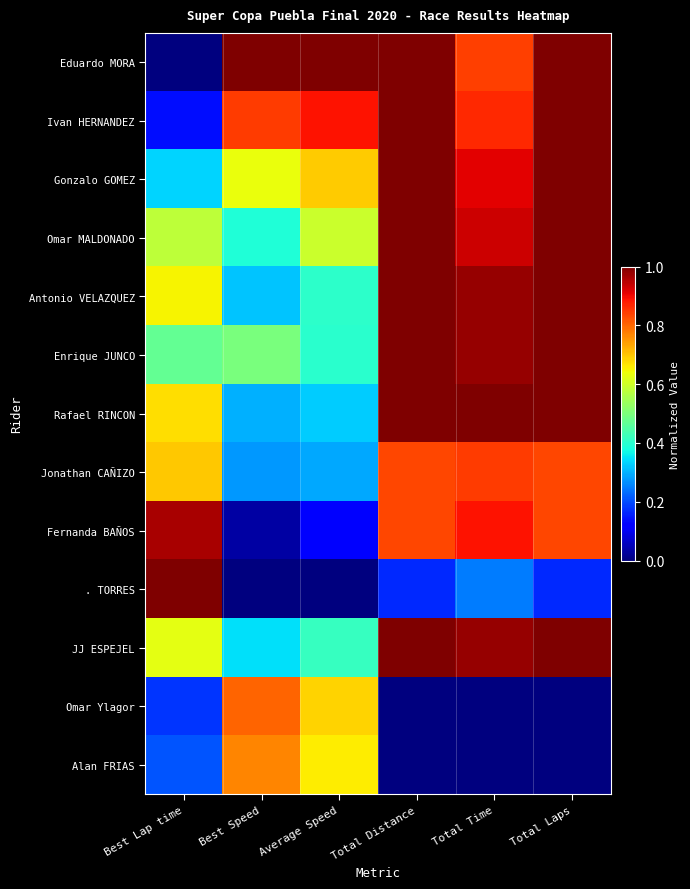

Reading left to right, transcribe all the data shown in this chart.

Eduardo MORA: Best Lap time=0.0	Best Speed=1.0	Average Speed=1.0	Total Distance=1.0	Total Time=0.8	Total Laps=1.0
Ivan HERNANDEZ: Best Lap time=0.1	Best Speed=0.8	Average Speed=0.9	Total Distance=1.0	Total Time=0.9	Total Laps=1.0
Gonzalo GOMEZ: Best Lap time=0.3	Best Speed=0.6	Average Speed=0.7	Total Distance=1.0	Total Time=0.9	Total Laps=1.0
Omar MALDONADO: Best Lap time=0.6	Best Speed=0.4	Average Speed=0.6	Total Distance=1.0	Total Time=0.9	Total Laps=1.0
Antonio VELAZQUEZ: Best Lap time=0.7	Best Speed=0.3	Average Speed=0.4	Total Distance=1.0	Total Time=1.0	Total Laps=1.0
Enrique JUNCO: Best Lap time=0.5	Best Speed=0.5	Average Speed=0.4	Total Distance=1.0	Total Time=1.0	Total Laps=1.0
Rafael RINCON: Best Lap time=0.7	Best Speed=0.3	Average Speed=0.3	Total Distance=1.0	Total Time=1.0	Total Laps=1.0
Jonathan CAÑIZO: Best Lap time=0.7	Best Speed=0.3	Average Speed=0.3	Total Distance=0.8	Total Time=0.8	Total Laps=0.8
Fernanda BAÑOS: Best Lap time=1.0	Best Speed=0.0	Average Speed=0.1	Total Distance=0.8	Total Time=0.9	Total Laps=0.8
. TORRES: Best Lap time=1.0	Best Speed=0.0	Average Speed=0.0	Total Distance=0.2	Total Time=0.2	Total Laps=0.2
JJ ESPEJEL: Best Lap time=0.6	Best Speed=0.3	Average Speed=0.4	Total Distance=1.0	Total Time=1.0	Total Laps=1.0
Omar Ylagor: Best Lap time=0.2	Best Speed=0.8	Average Speed=0.7	Total Distance=0.0	Total Time=0.0	Total Laps=0.0
Alan FRIAS: Best Lap time=0.2	Best Speed=0.8	Average Speed=0.7	Total Distance=0.0	Total Time=0.0	Total Laps=0.0